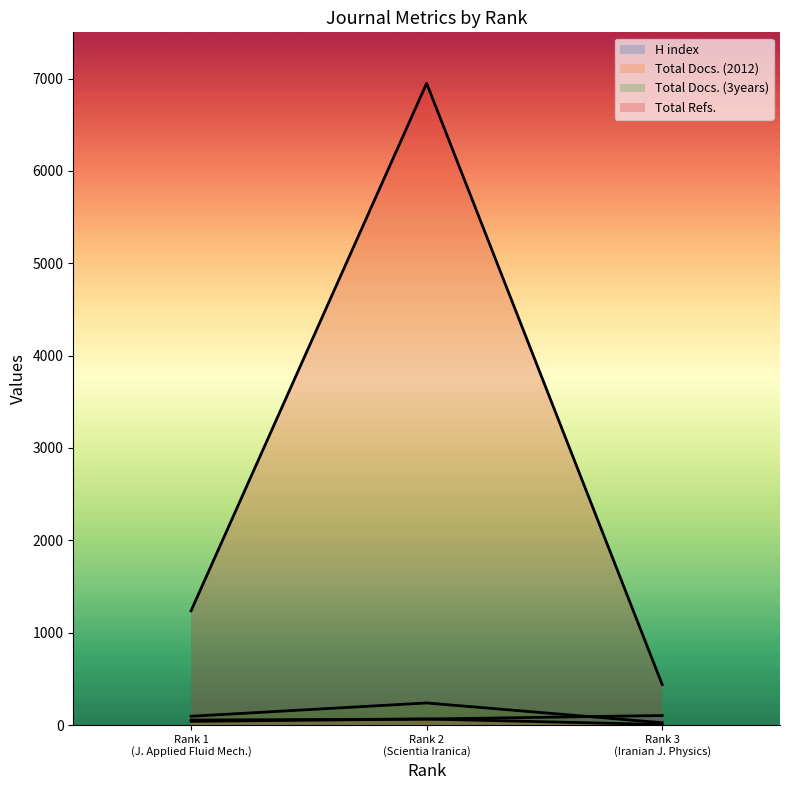

The Total Refs. series shows 681 at Rank 3
Iranian Journal
of Physics Research. True or false?

False